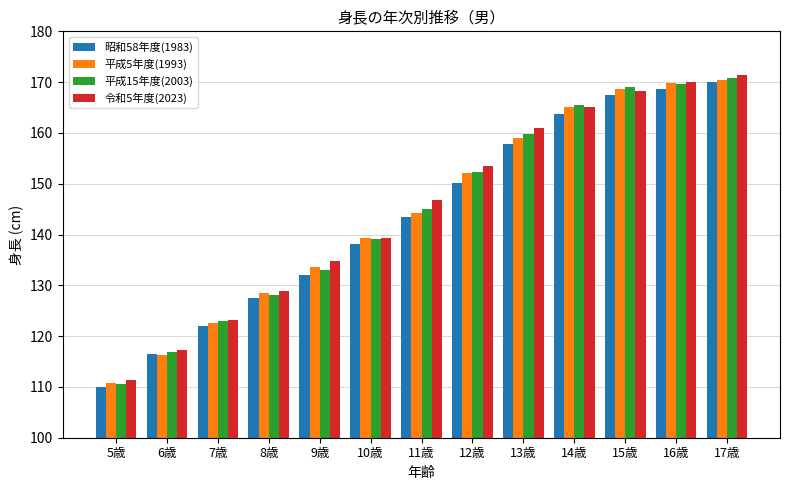

At which label is 令和5年度(2023) closest to 141?

10歳